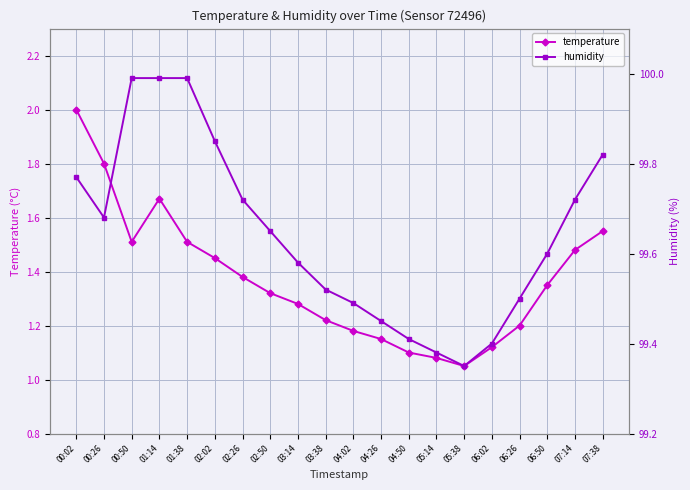

List the series in order of their overall mean, lowest first.

temperature, humidity